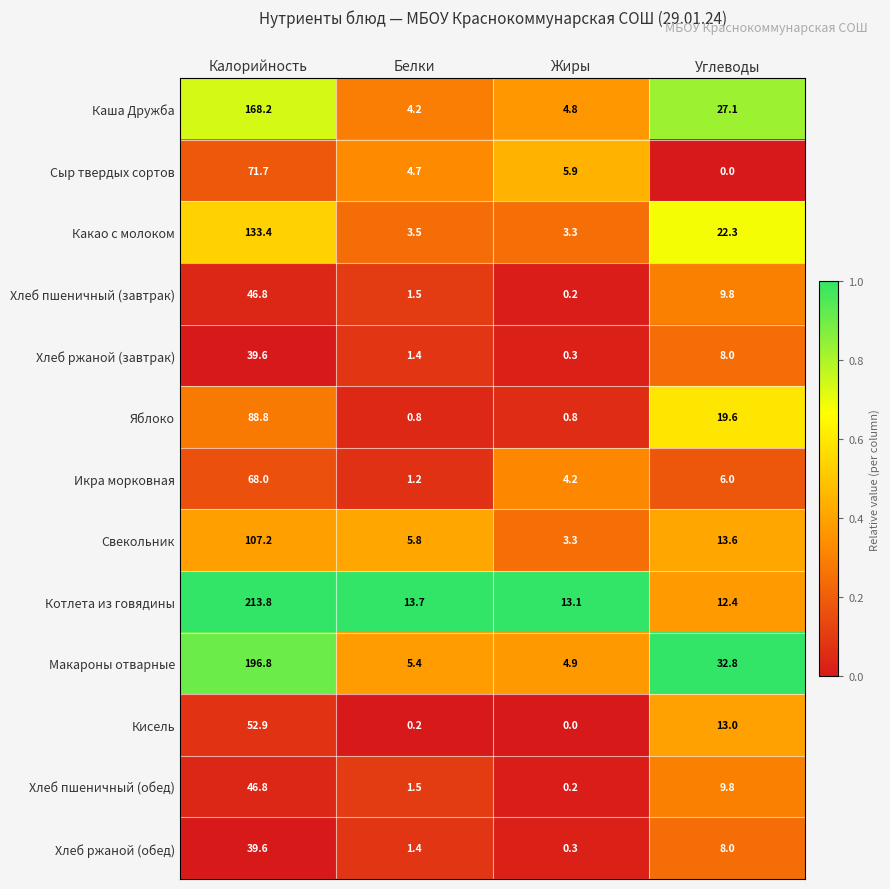

Between Калорийность and Жиры, which series saw the biggest shift?

Котлета из говядины